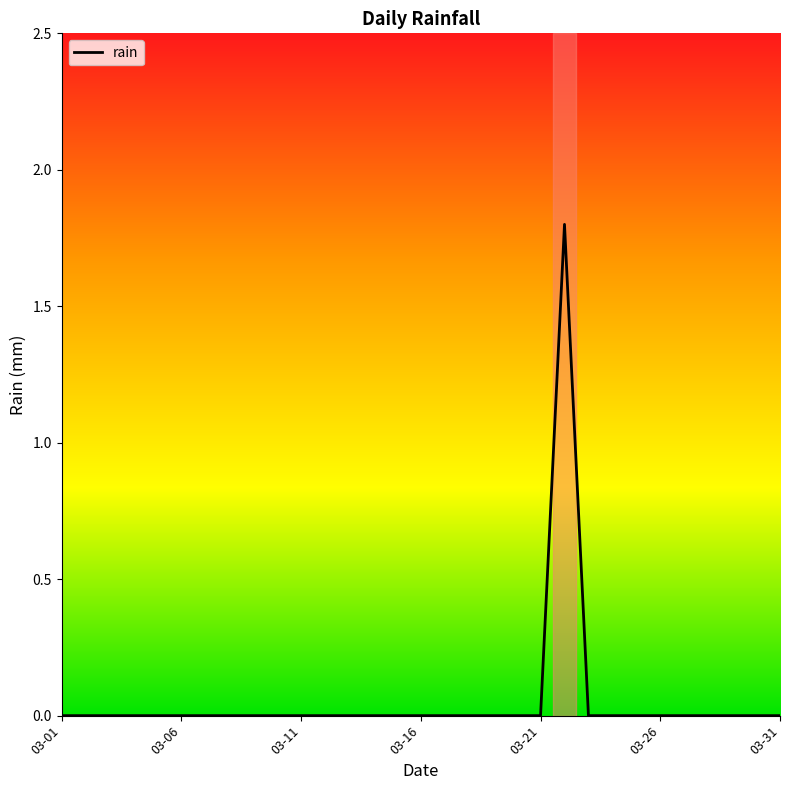

What is the difference between the maximum and second lowest values?

1.8